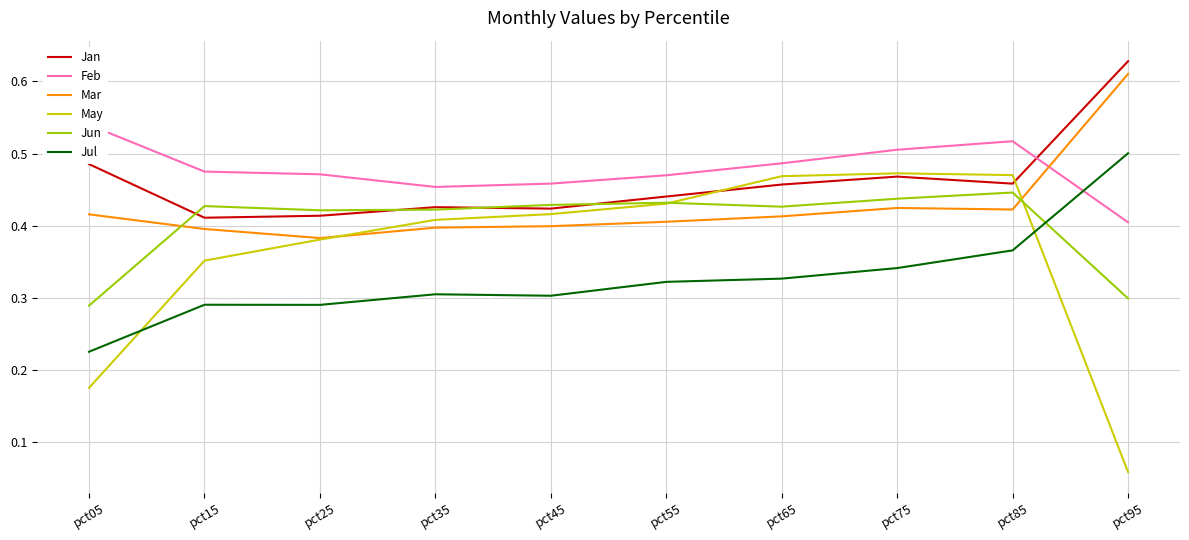

Is the value of Feb at pct95 greater than the value of May at pct75?

No